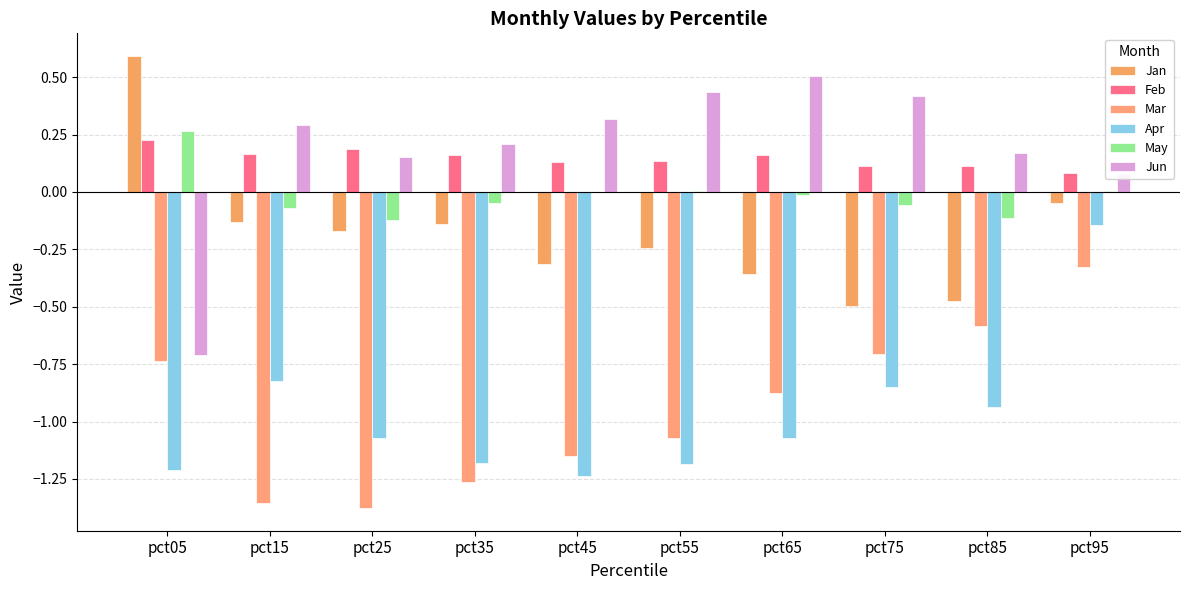

What value does the Jan series have at pct65?

-0.4